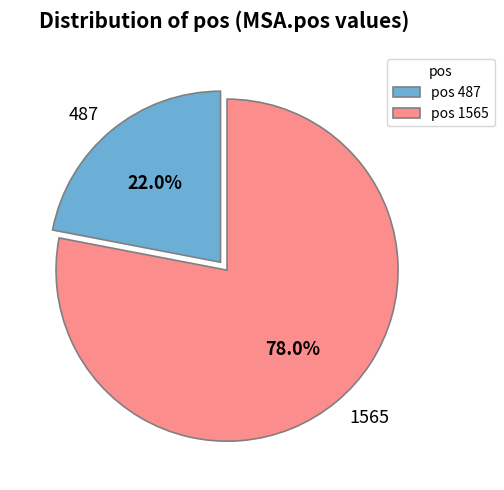

Which category accounts for the majority?

1565